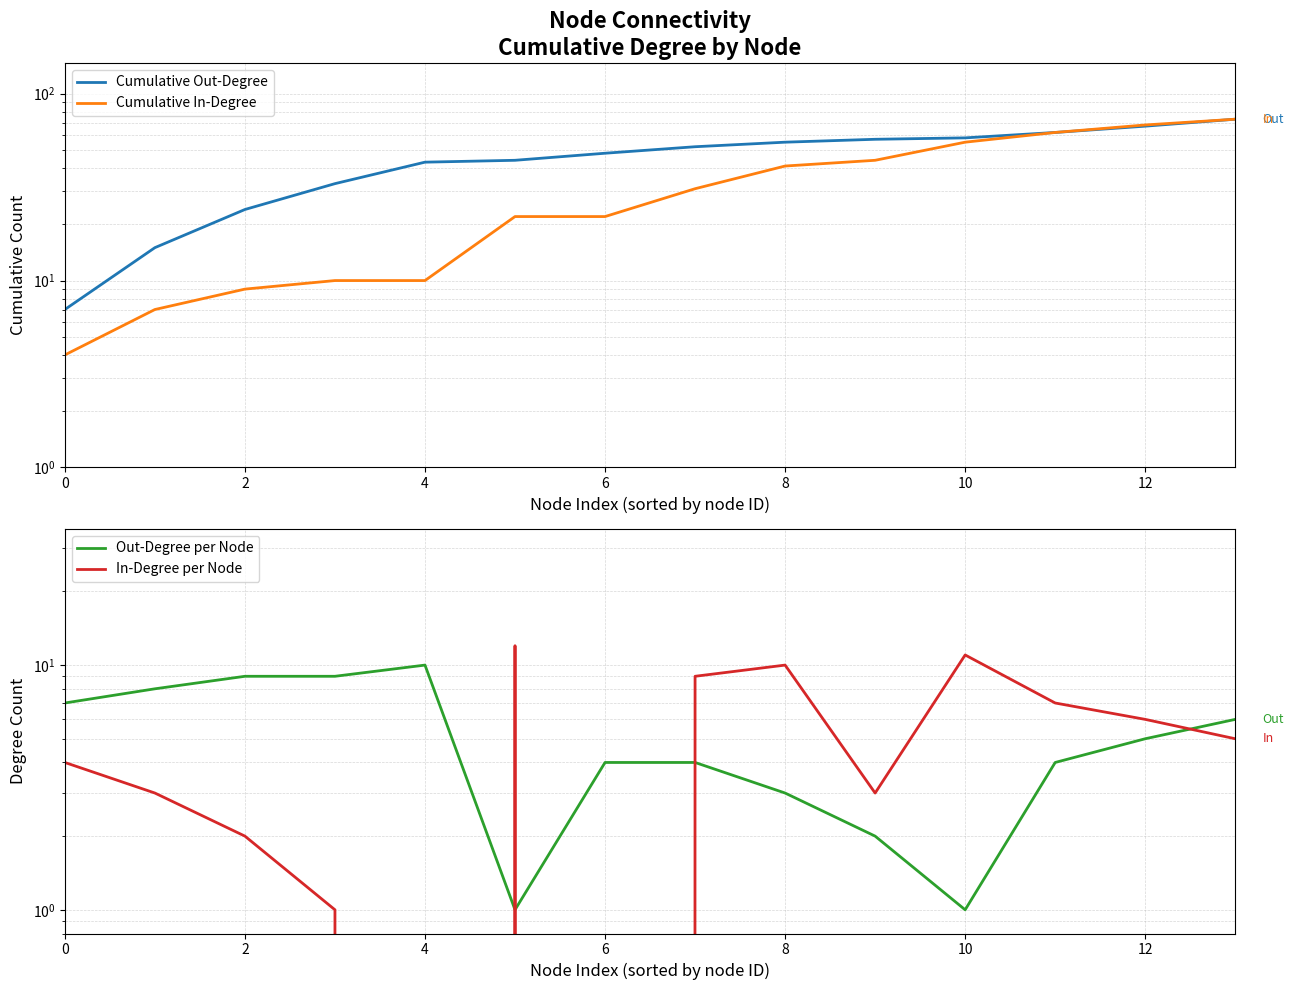

How many data points in Cumulative Out-Degree are above 52?

6